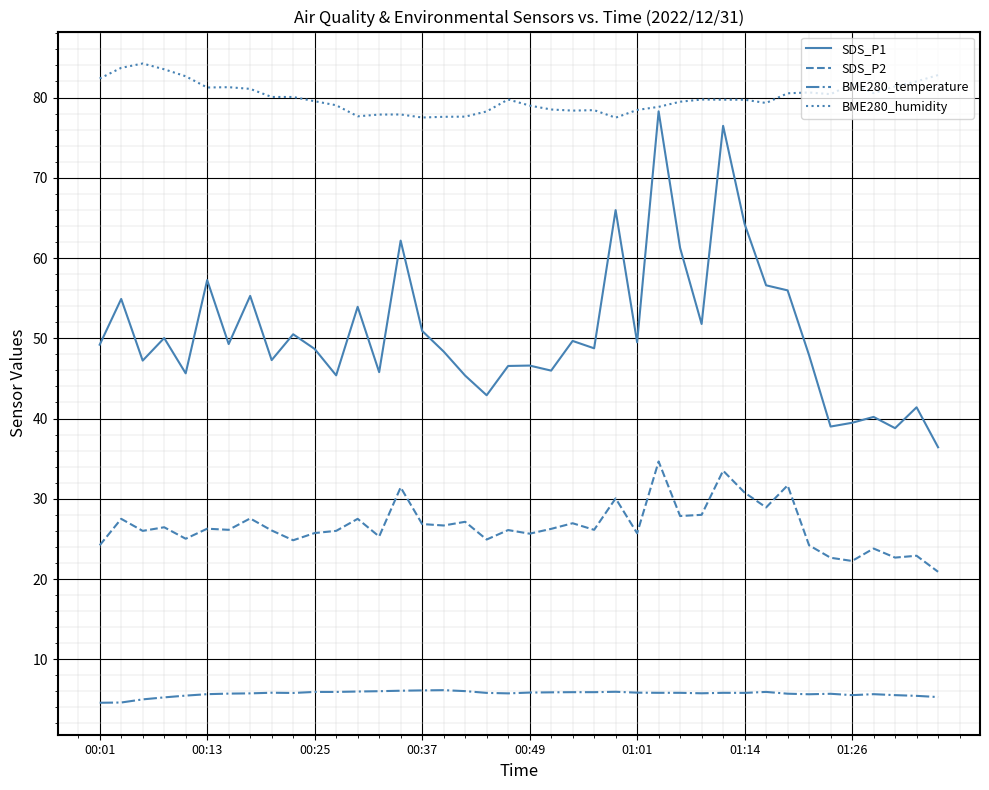

True or false: SDS_P2 and BME280_temperature cross at least once.

False